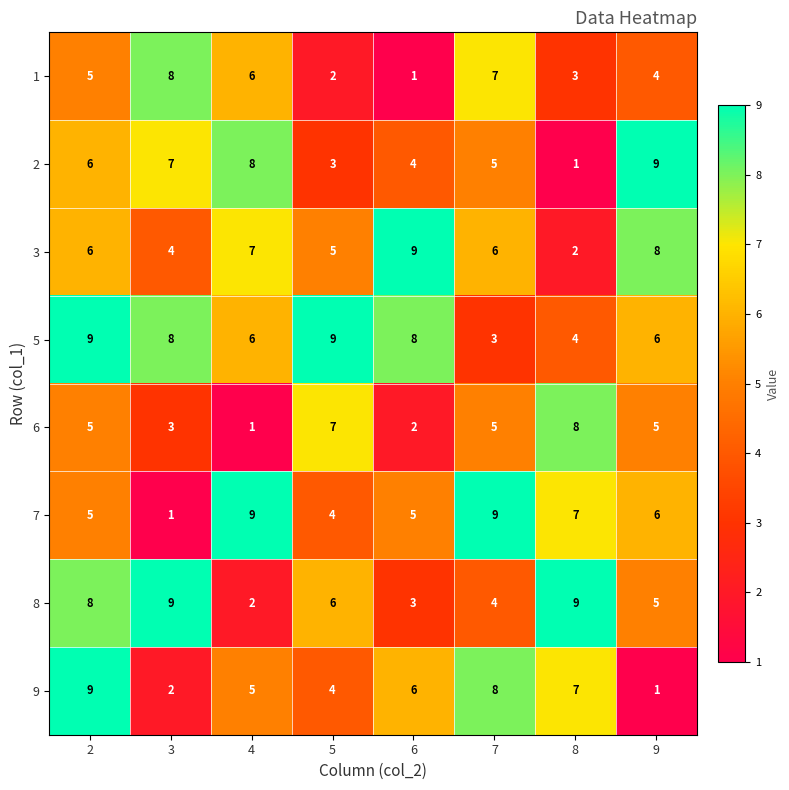

Read the 6 value at 2.

5